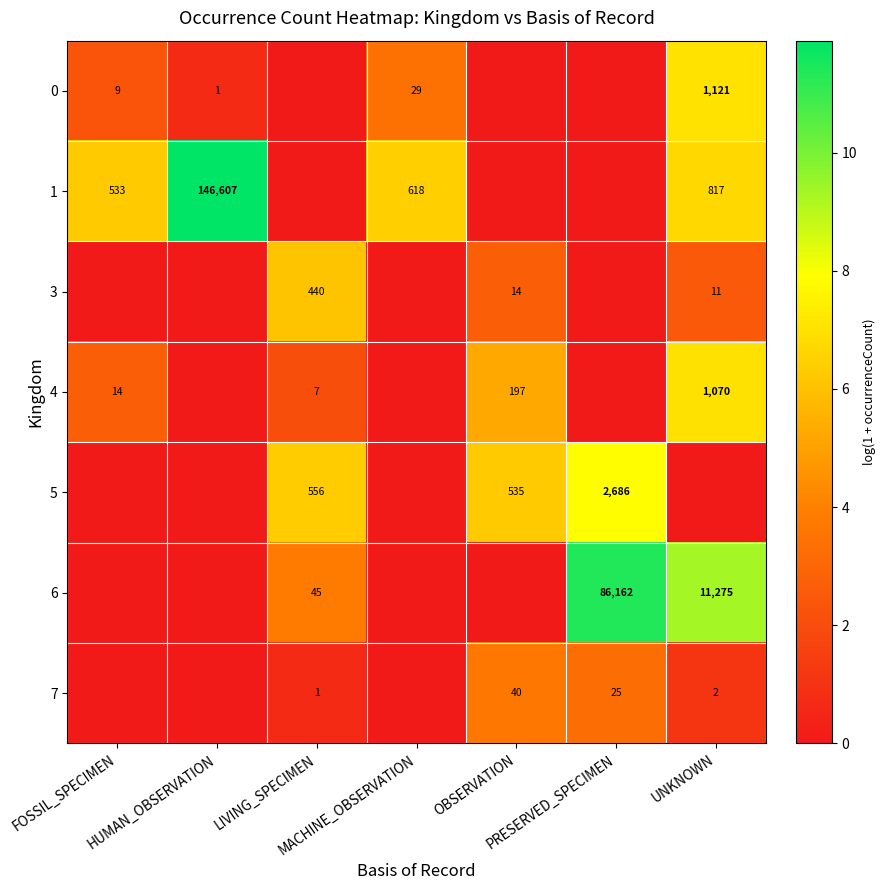

Is the value of 4 at OBSERVATION greater than the value of 7 at HUMAN_OBSERVATION?

Yes